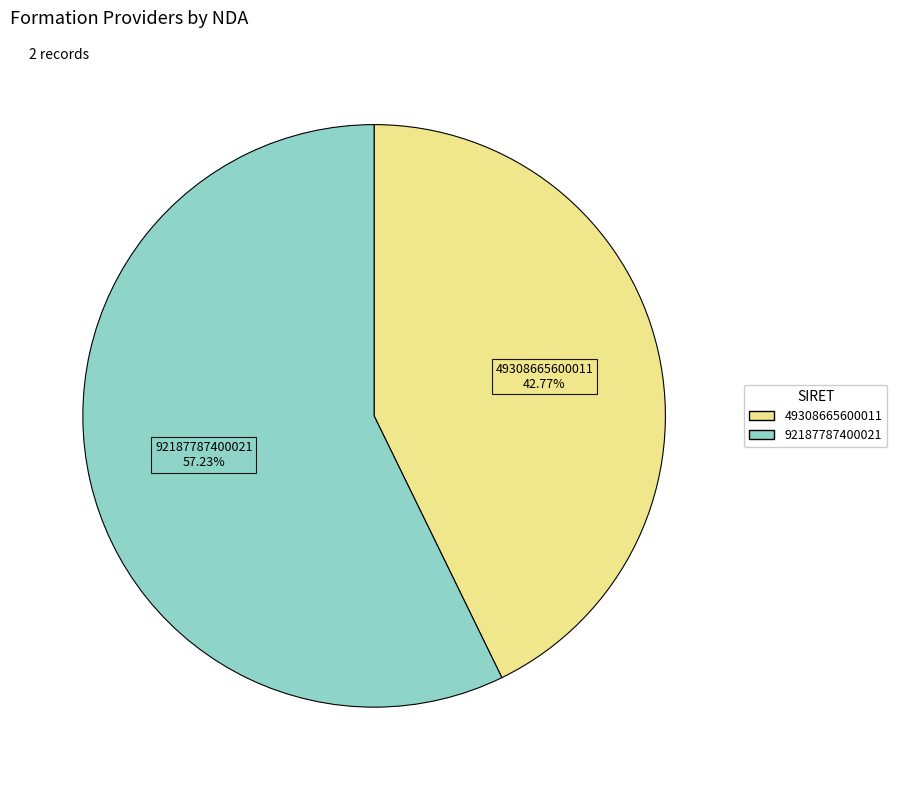

Approximately how many times larger is the value at 49308665600011 compared to 92187787400021?

0.7